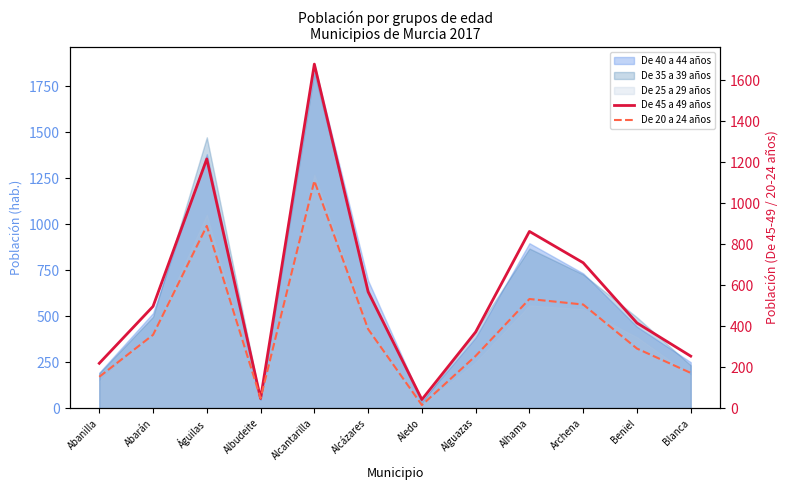

How many lines are shown in the chart?

2